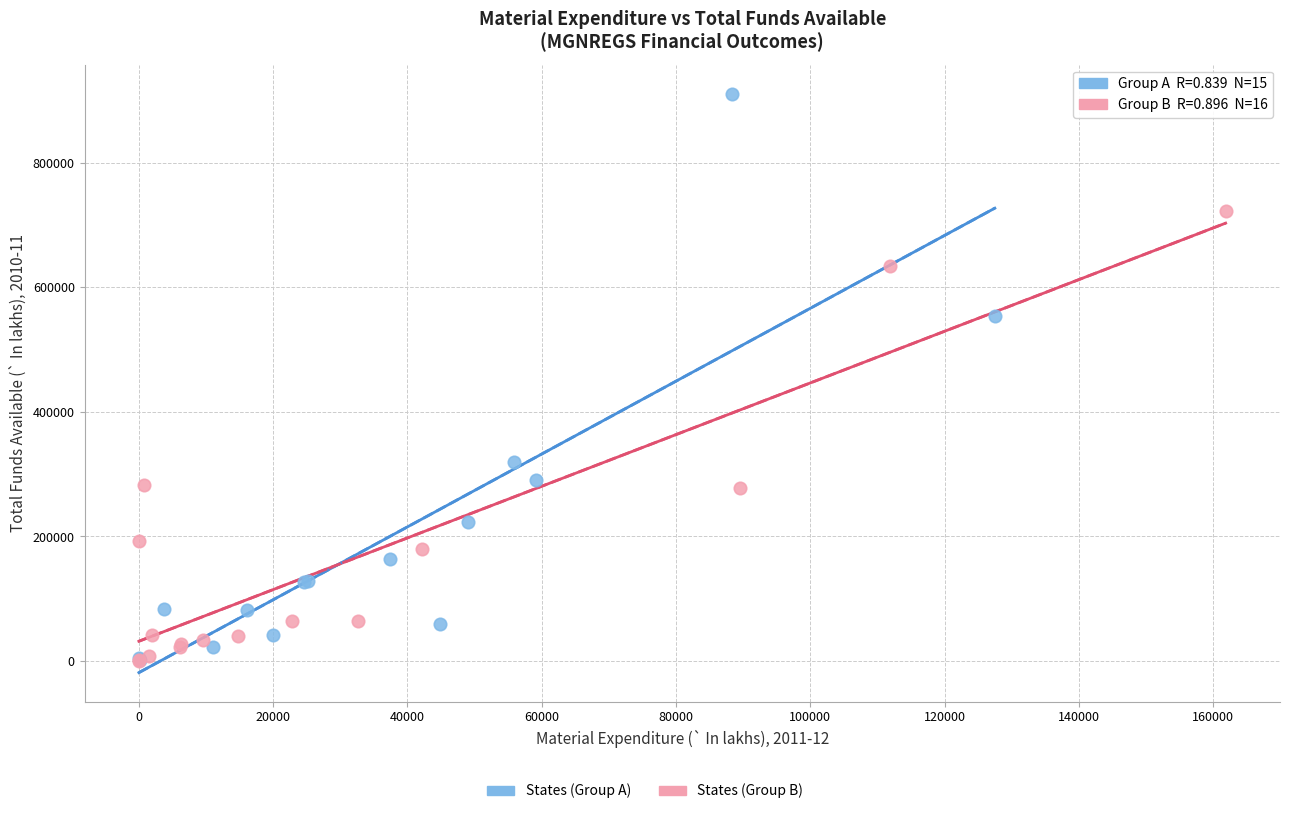

Which series reaches the maximum Y coordinate?

States (Group A)